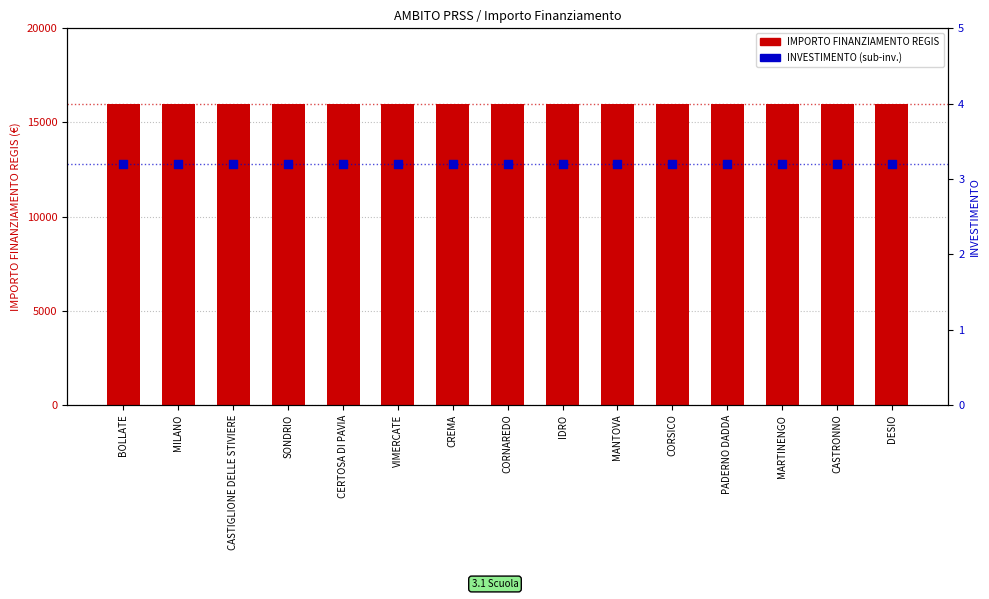

Is the value of IMPORTO FINANZIAMENTO REGIS at CORSICO greater than the value of INVESTIMENTO (sub-inv.) at SONDRIO?

Yes